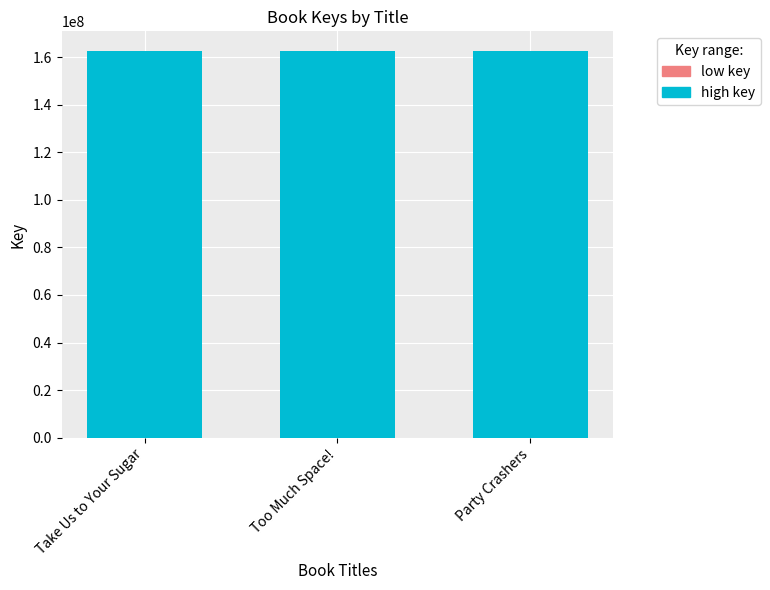

What is the sum of the values at Too Much Space! and Party Crashers?

325309426